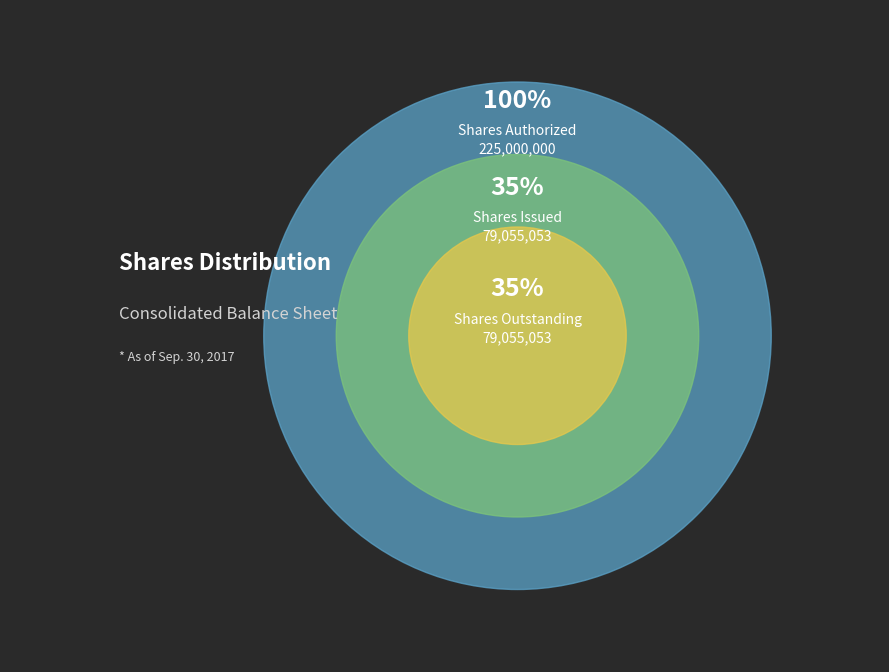

Is the sum of Ordinary shares, shares authorized and Ordinary shares, shares outstanding greater than half?

Yes